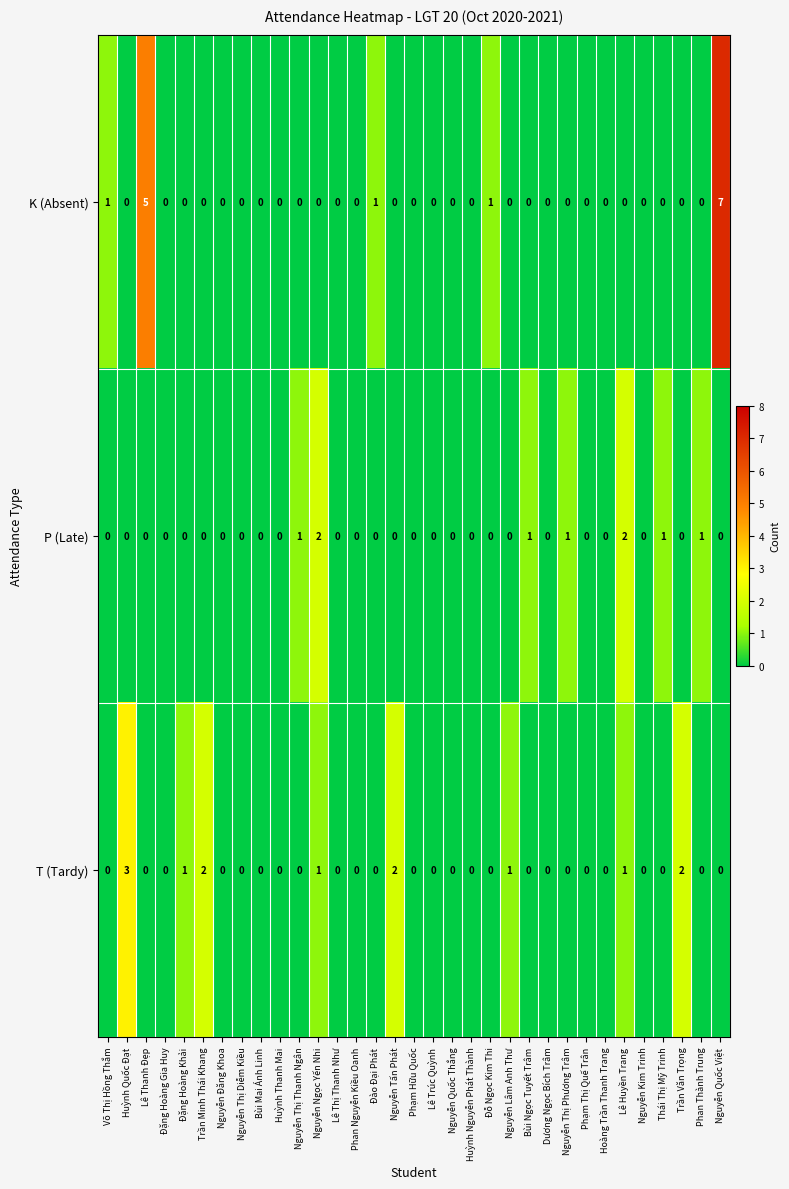

Which label corresponds to the largest value in the chart?

Nguyễn Quốc Việt